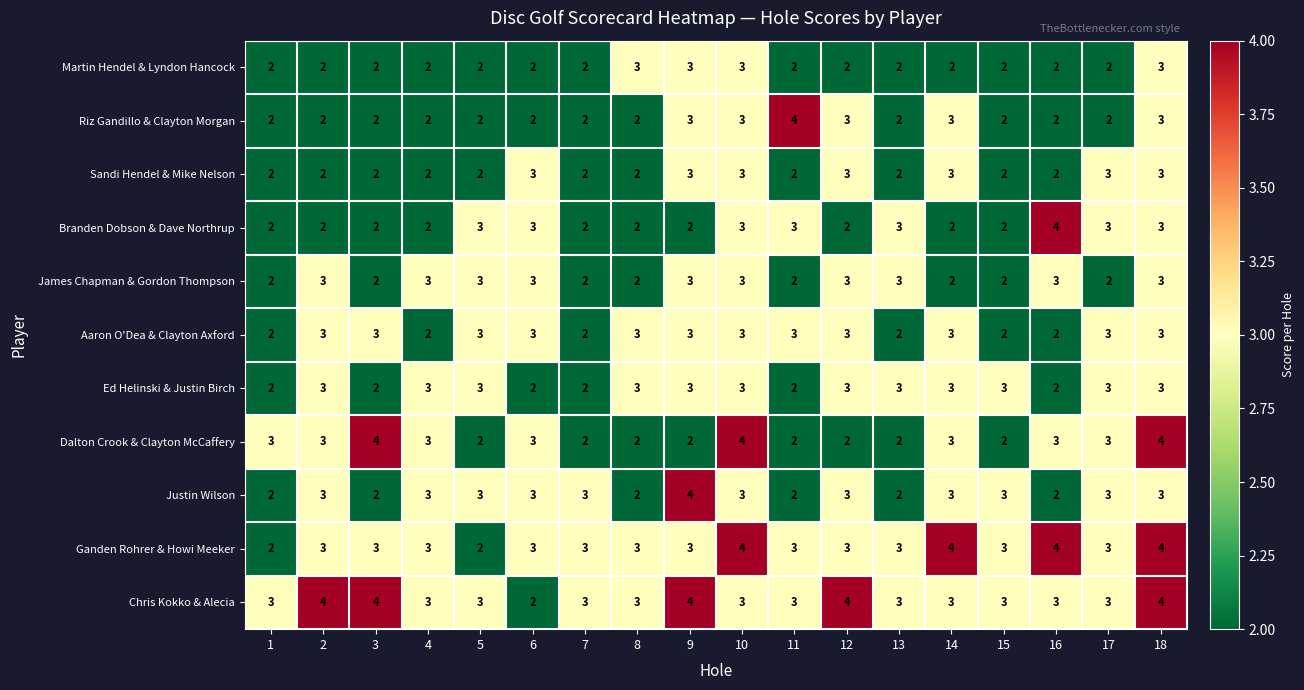

What is the average value of the Chris Kokko & Alecia series?

3